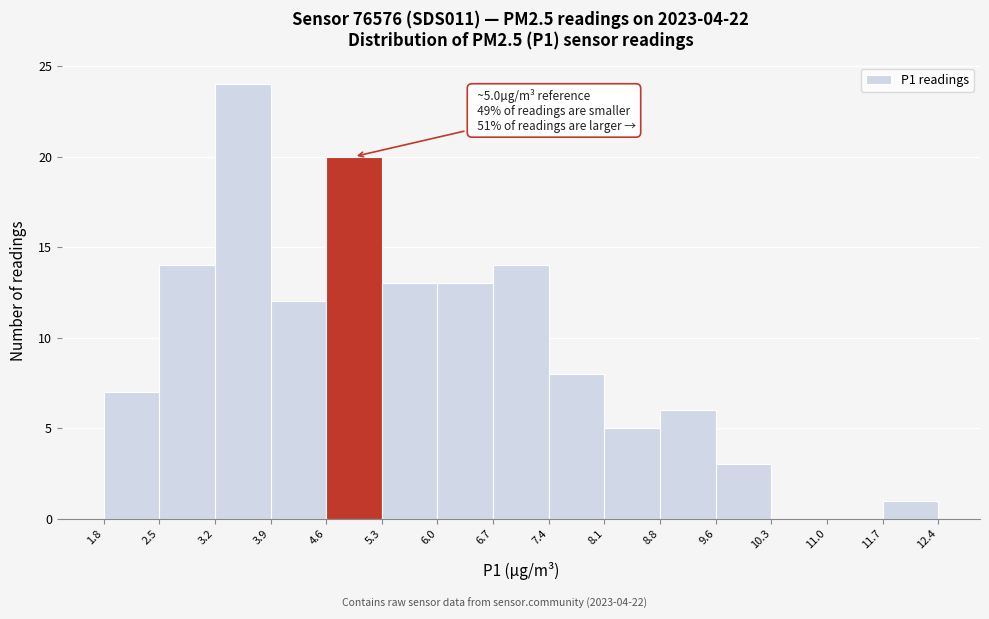

Which range on the x-axis has the tallest bar?

3.2 to 3.9